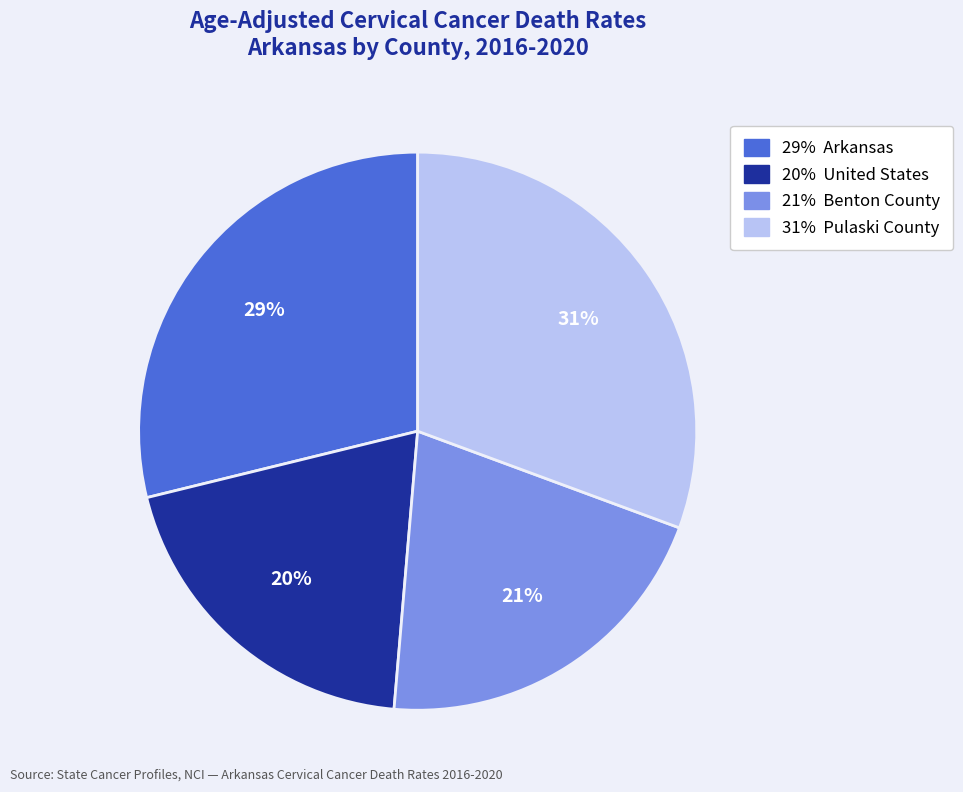

Is there a majority slice in this chart?

No